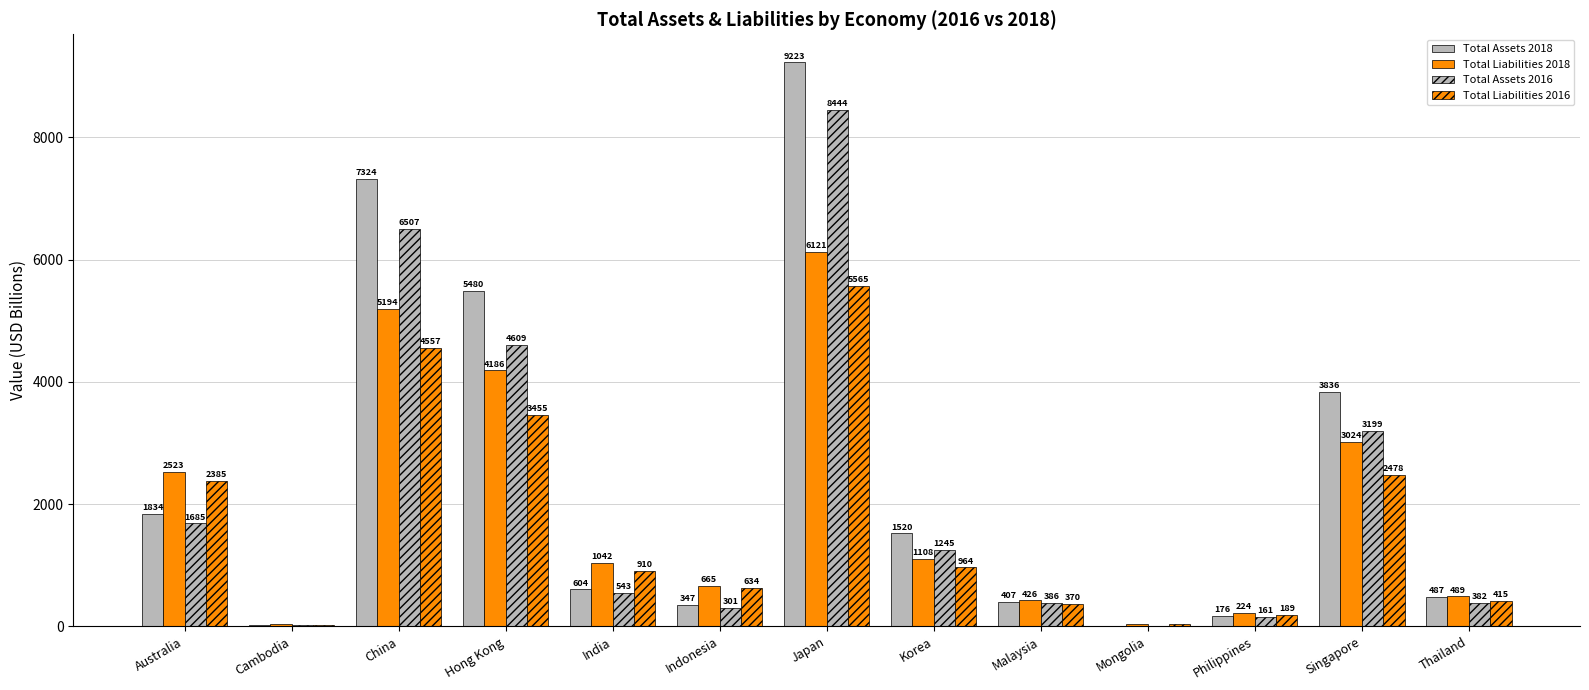

How many series are shown in this chart?

4